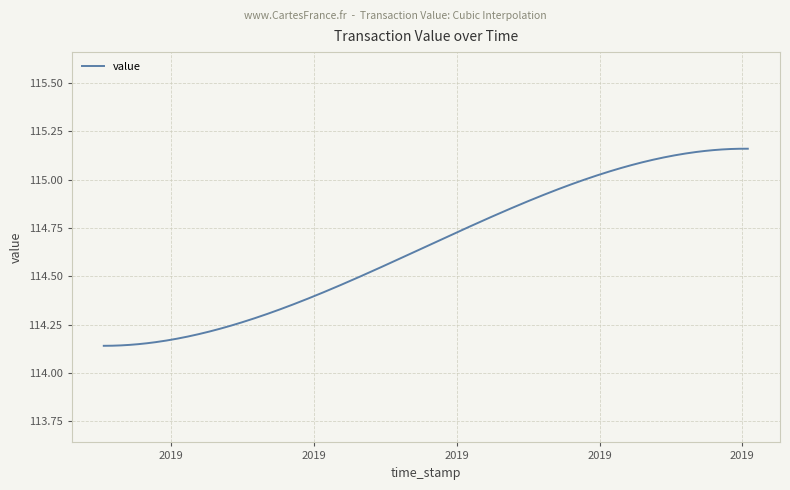

What is the difference between the maximum and minimum values?

1.0